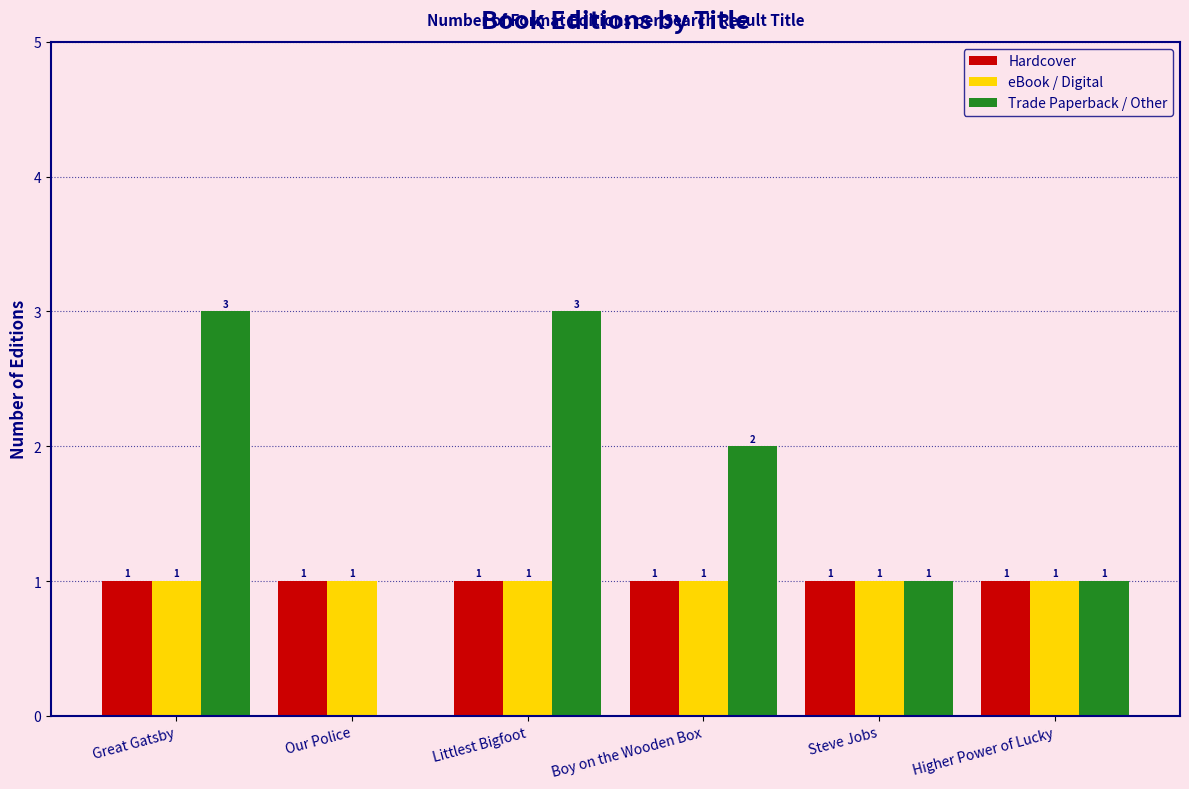

Reading left to right, extract all data points from this chart.

Hardcover: Great Gatsby=1	Our Police=1	Littlest Bigfoot=1	Boy on the Wooden Box=1	Steve Jobs=1	Higher Power of Lucky=1
eBook / Digital: Great Gatsby=1	Our Police=1	Littlest Bigfoot=1	Boy on the Wooden Box=1	Steve Jobs=1	Higher Power of Lucky=1
Trade Paperback / Other: Great Gatsby=3	Our Police=0	Littlest Bigfoot=3	Boy on the Wooden Box=2	Steve Jobs=1	Higher Power of Lucky=1